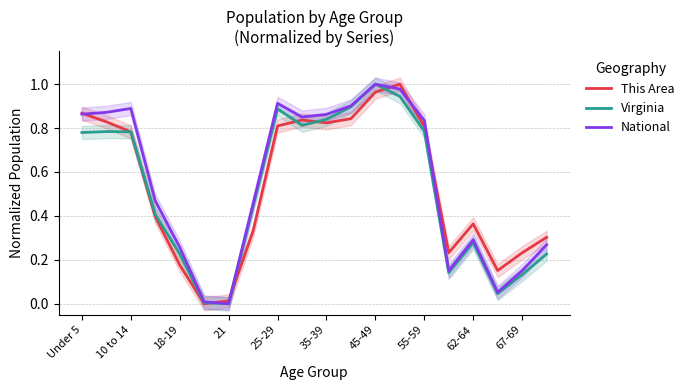

How many interior local valleys does the This Area series have?

4